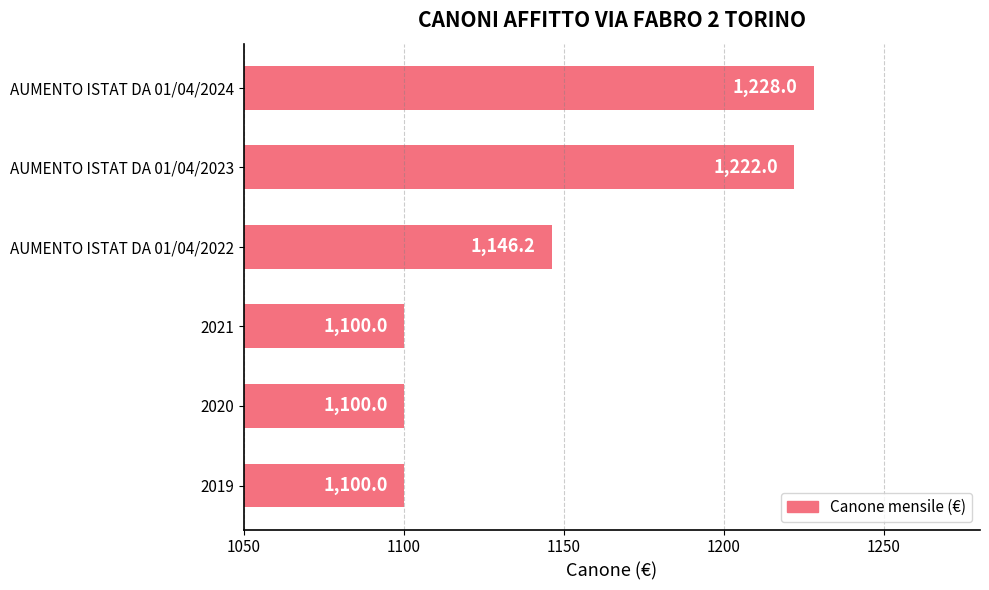

What is the sum of all values?

6896.2